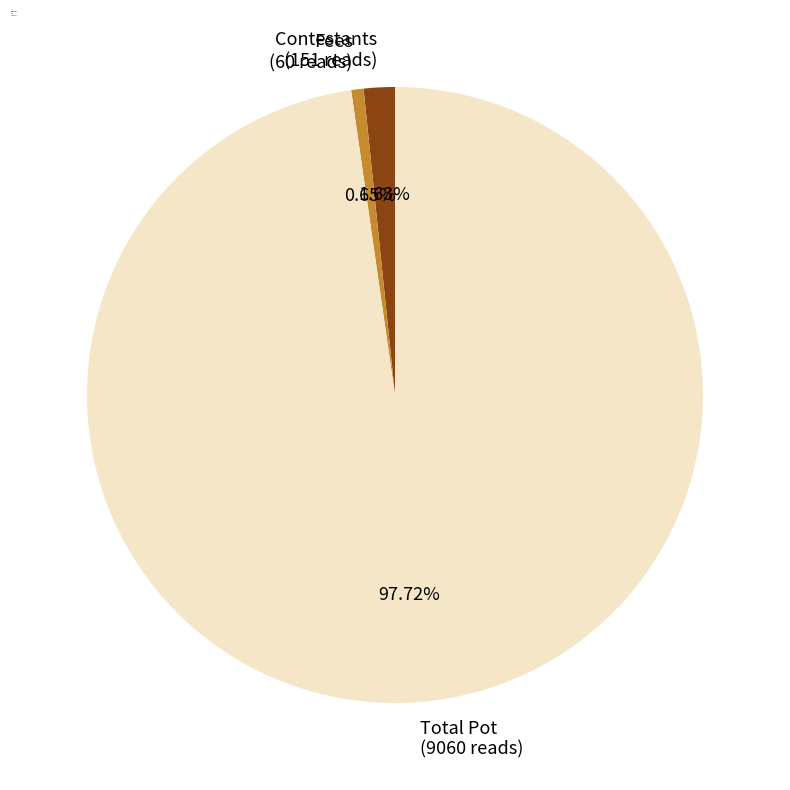

Does any single category account for the majority?

Yes